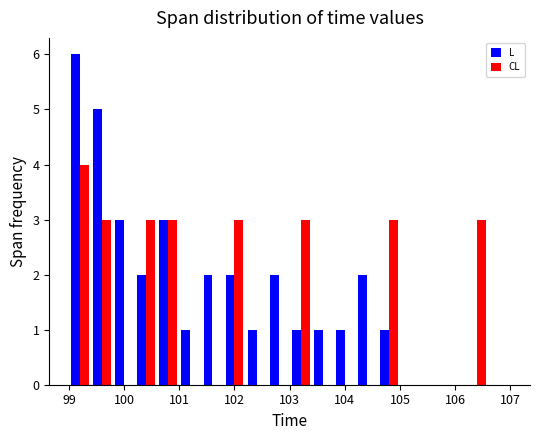

Reading left to right, transcribe this chart: for each range on the x-axis, give the height of each series' bar. The values are not printed on the chart, so give them approximately, as read against the axis.

99.0 to 99.4: L=6	CL=4
99.4 to 99.8: L=5	CL=3
99.8 to 100.2: L=3	CL=0
100.2 to 100.6: L=2	CL=3
100.6 to 101.0: L=3	CL=3
101.0 to 101.4: L=1	CL=0
101.4 to 101.8: L=2	CL=0
101.8 to 102.2: L=2	CL=3
102.2 to 102.6: L=1	CL=0
102.6 to 103.0: L=2	CL=0
103.0 to 103.4: L=1	CL=3
103.4 to 103.8: L=1	CL=0
103.8 to 104.2: L=1	CL=0
104.2 to 104.6: L=2	CL=0
104.6 to 105.0: L=1	CL=3
105.0 to 105.4: L=0	CL=0
105.4 to 105.8: L=0	CL=0
105.8 to 106.2: L=0	CL=0
106.2 to 106.6: L=0	CL=3
106.6 to 107.0: L=0	CL=0